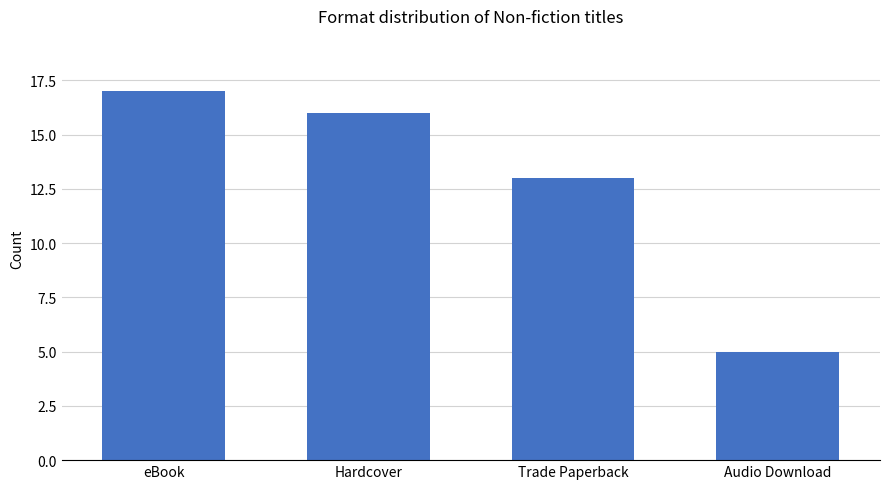

The chart shows a value of 2 at Audio Download. True or false?

False